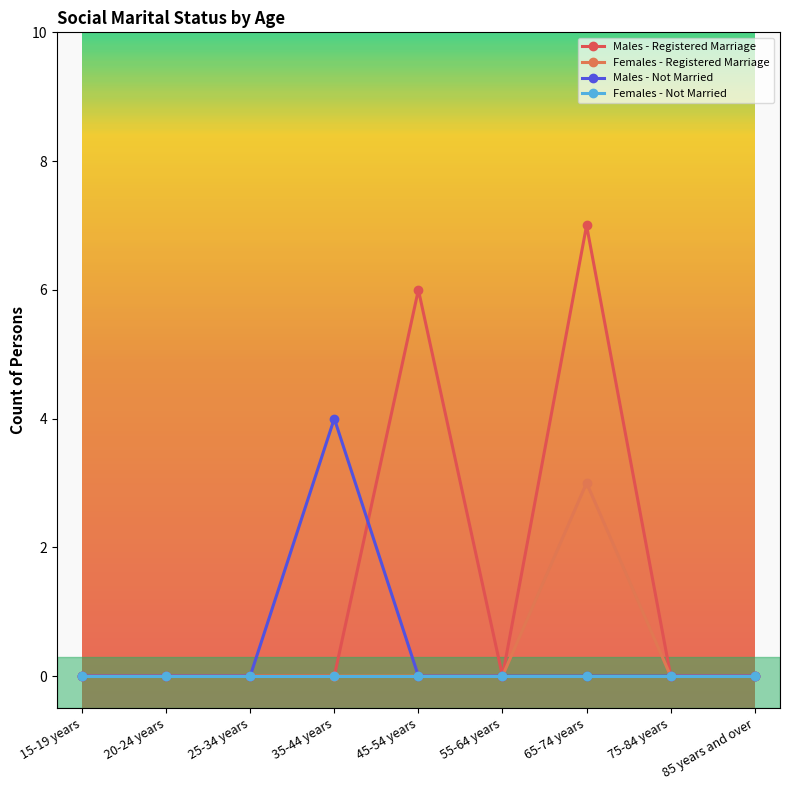

How many lines are shown in the chart?

4